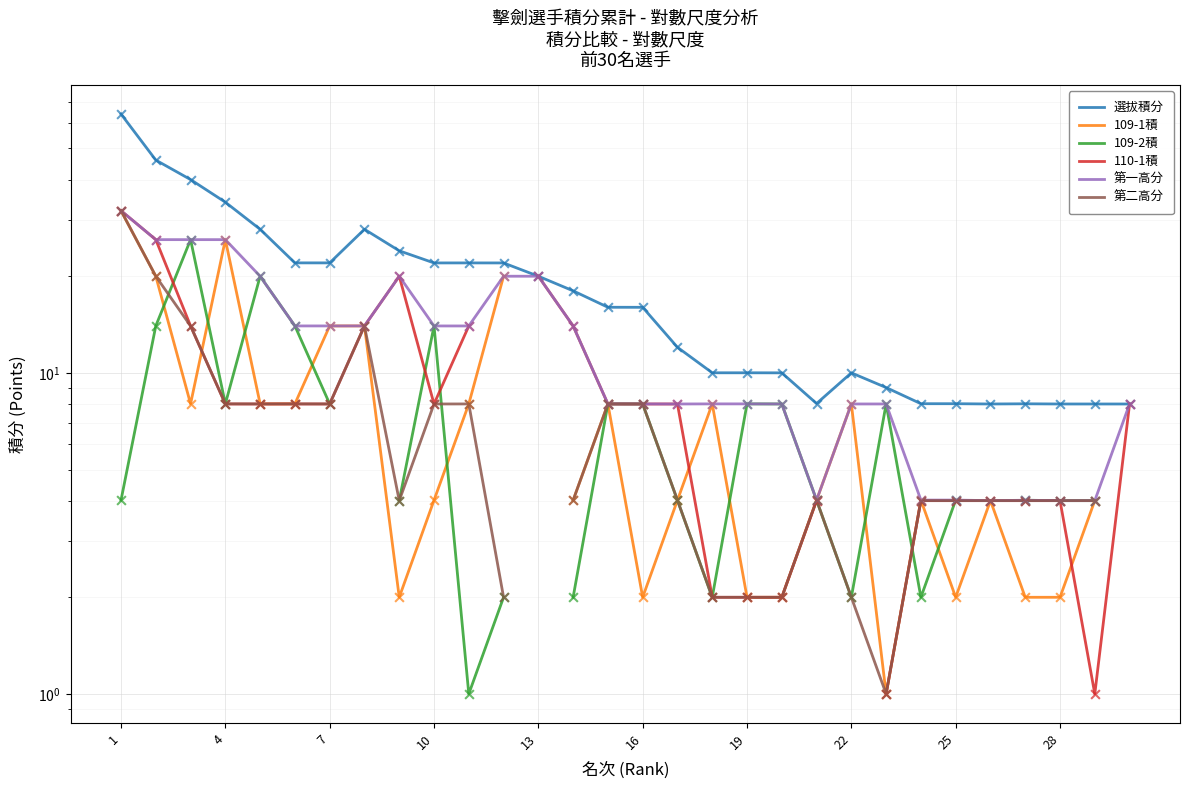

Which series has the widest spread of Y values?

選拔積分